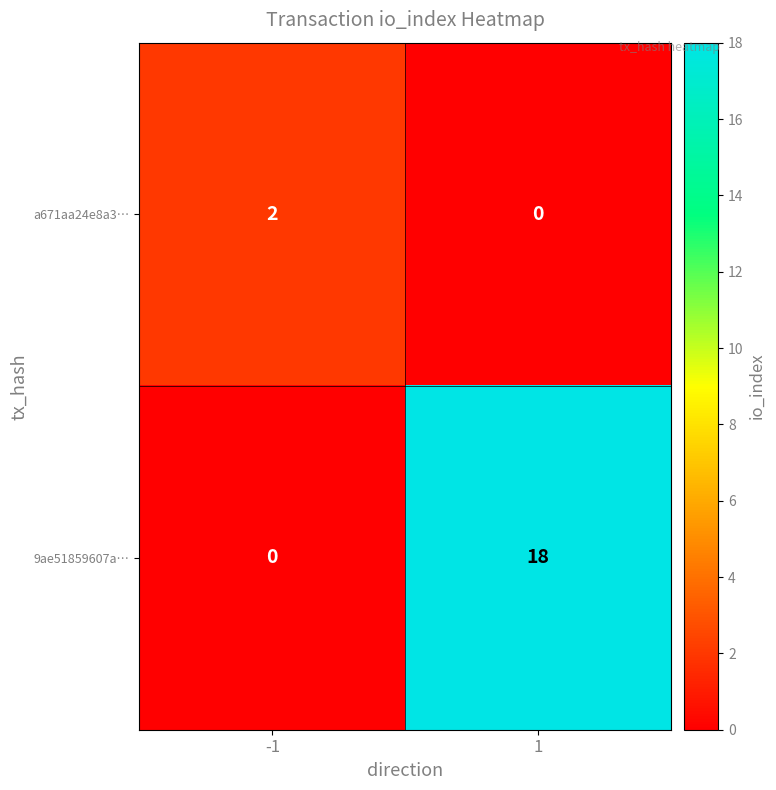

Reading left to right, transcribe all the data shown in this chart.

a671aa24e8a3…: -1=2	1=0
9ae51859607a…: -1=0	1=18